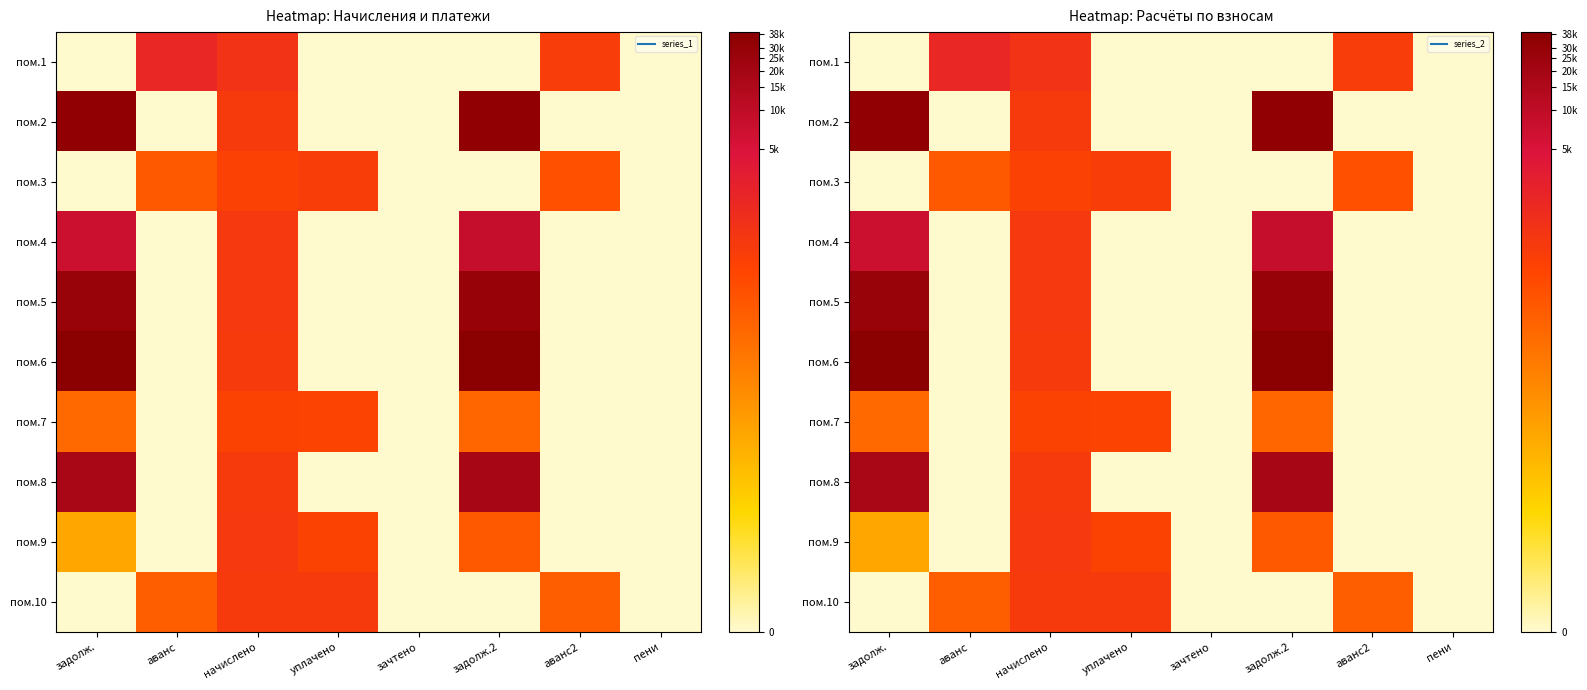

At уплачено, list the series in order from smallest to largest.

пом.1, пом.2, пом.4, пом.5, пом.6, пом.8, пом.7, пом.9, пом.3, пом.10